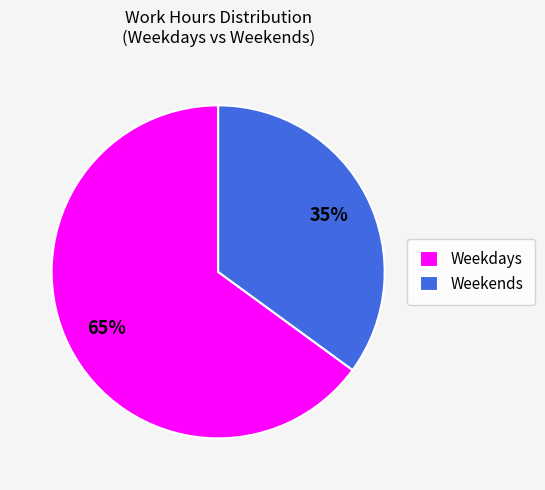

Which slice is the largest?

Weekdays